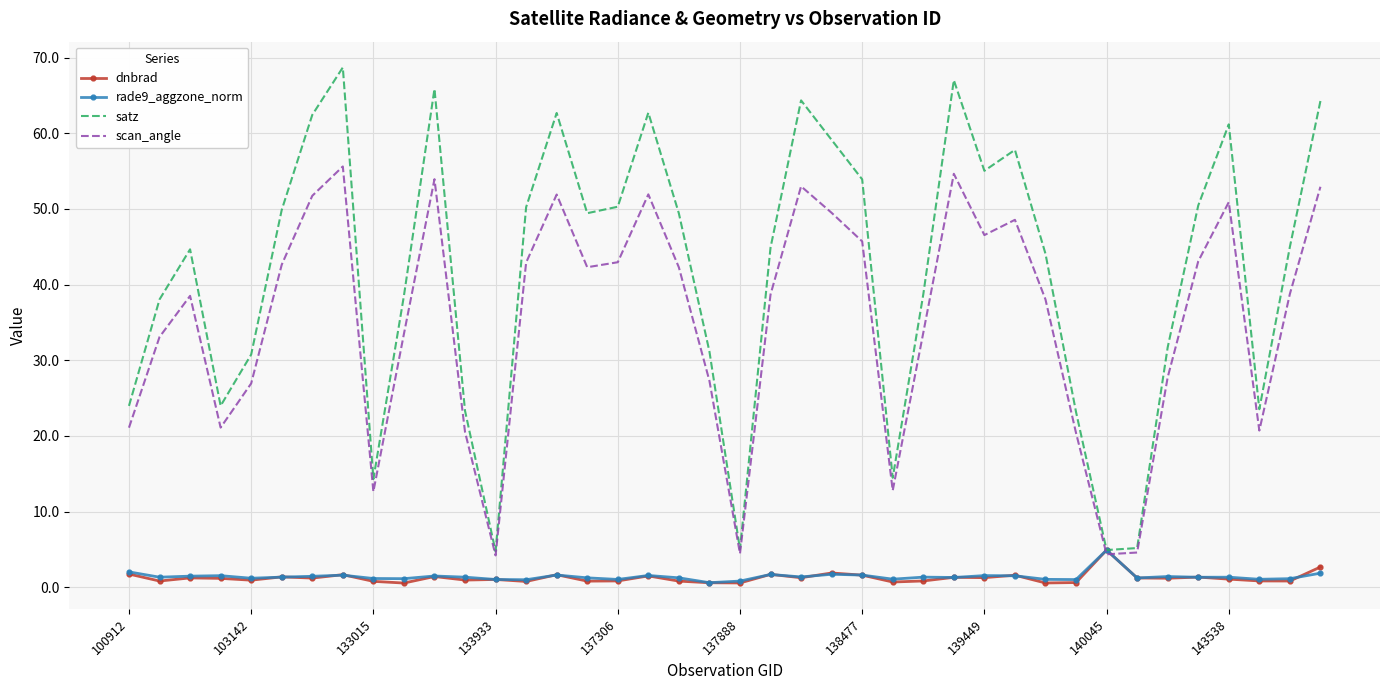

What is the maximum value for scan_angle?

55.6